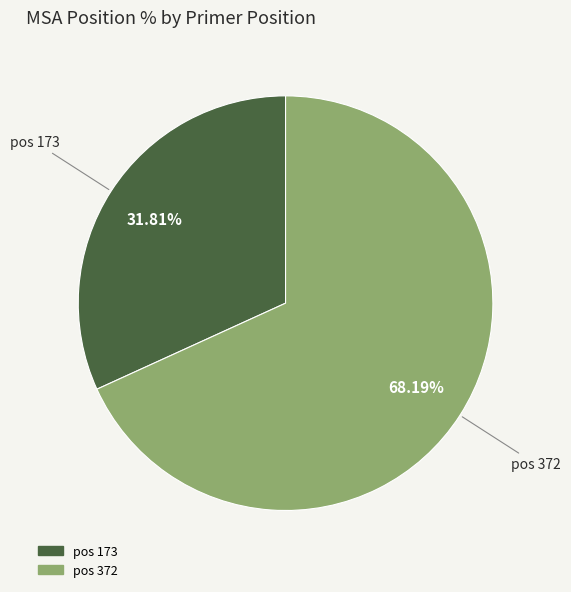

Does any single category account for the majority?

Yes